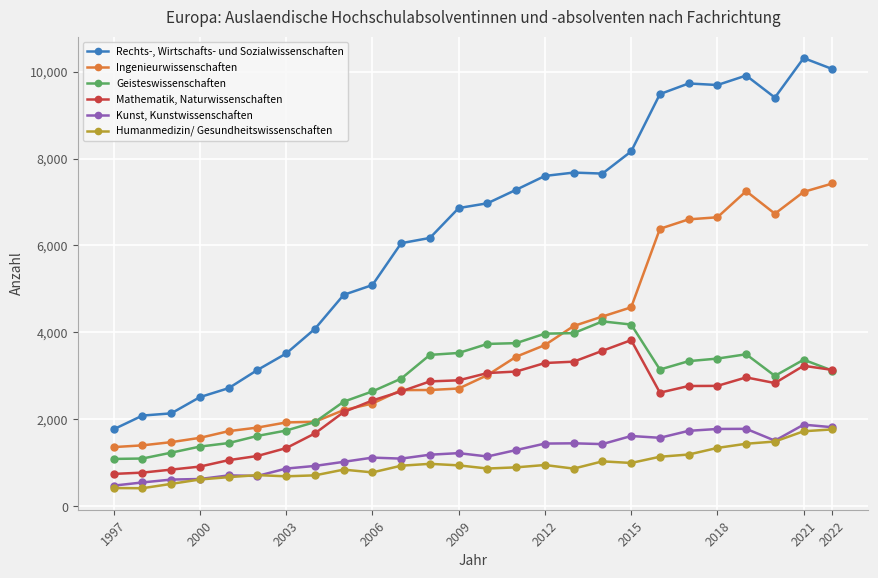

Which series has the widest spread of values?

Rechts-, Wirtschafts- und Sozialwissenschaften